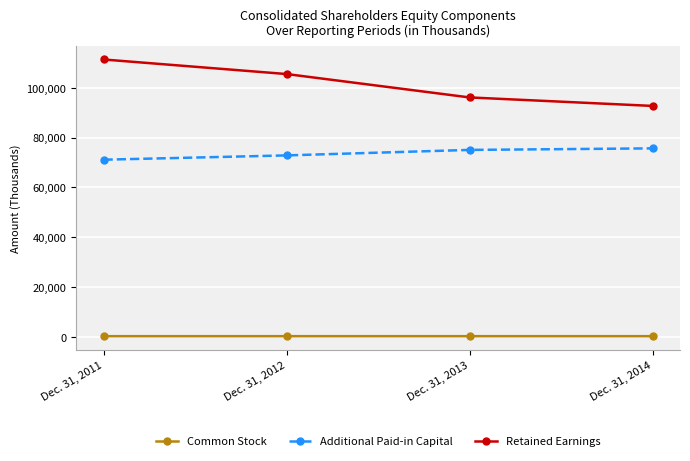

At which category does the chart reach its peak across all series?

Dec. 31, 2011